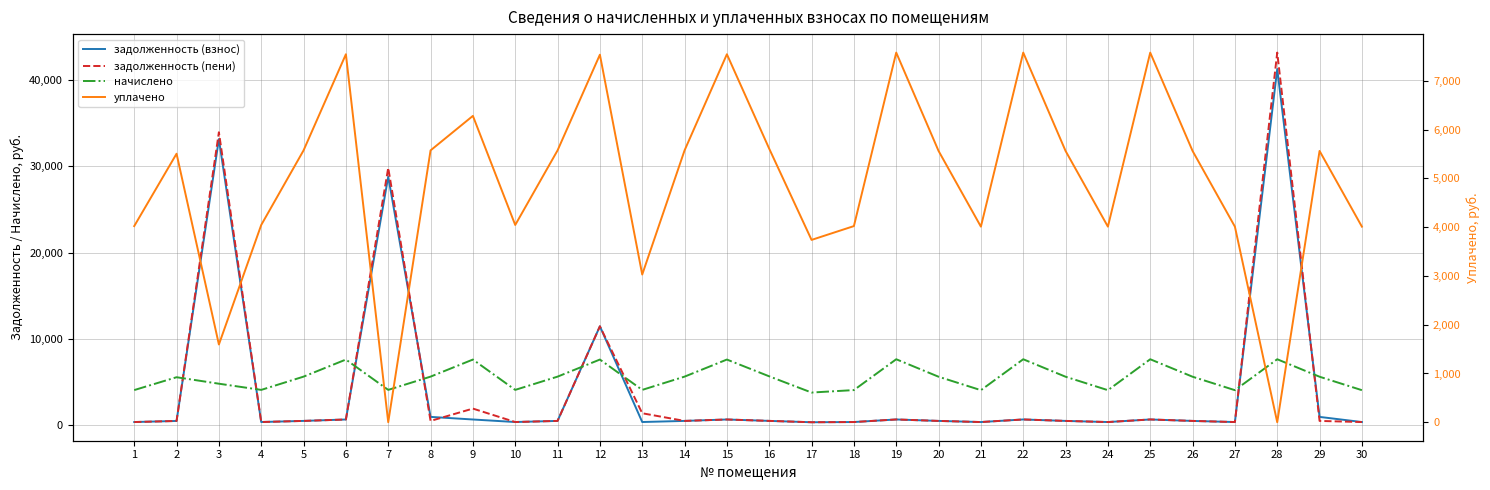

The value of уплачено at 23 is 8769.2. True or false?

False